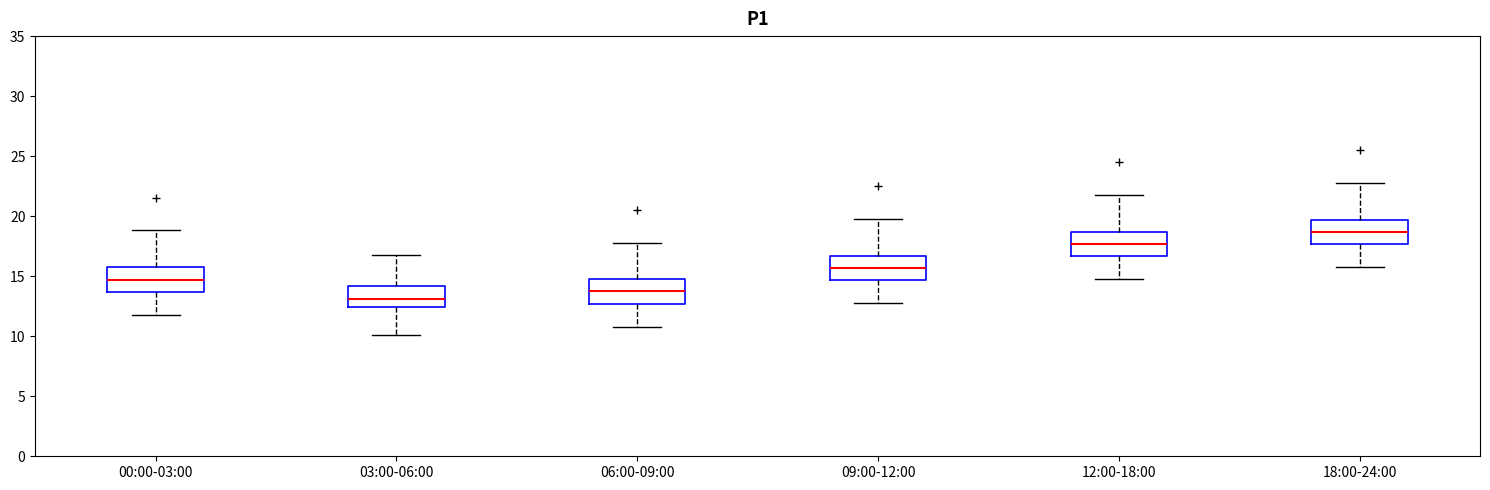

Where does the lower whisker of the box for 06:00-09:00 end on the y-axis? The values are not printed on the chart, so give them approximately, as read against the axis.

10.5